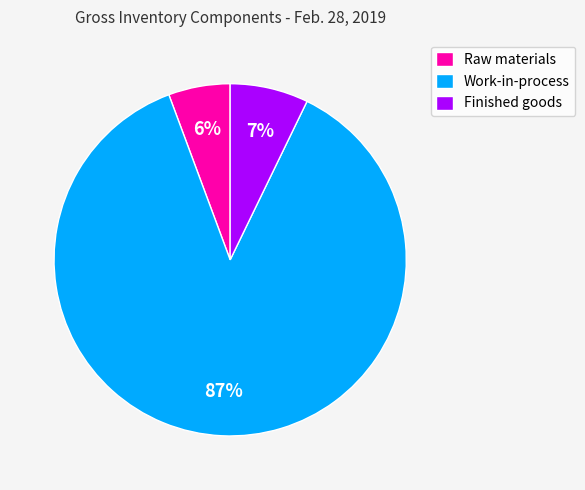

Between Finished goods and Work-in-process, which is larger?

Work-in-process